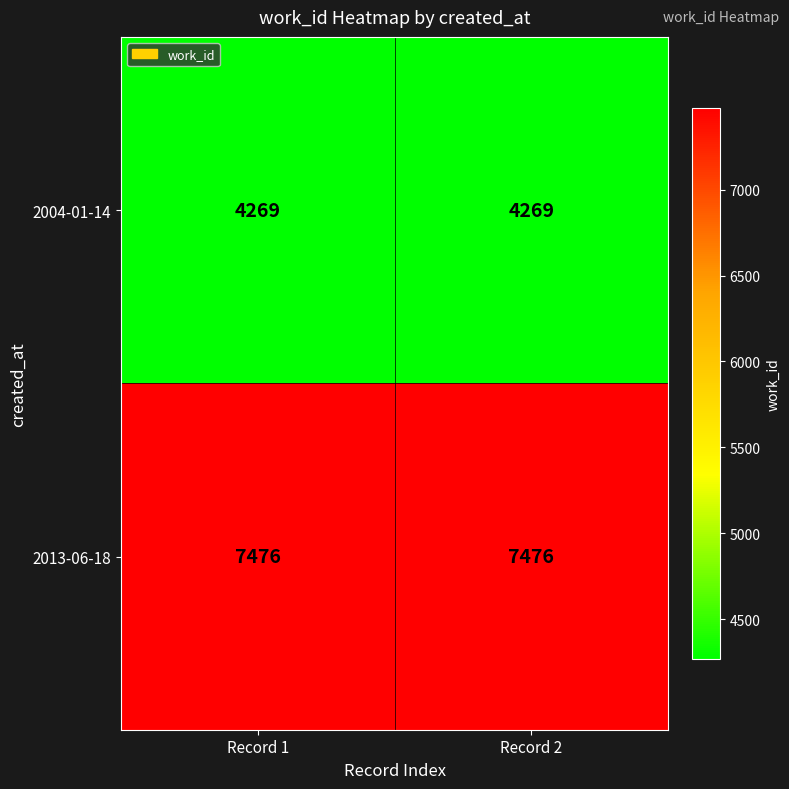

What is the total value across all series at Record 1?

11745